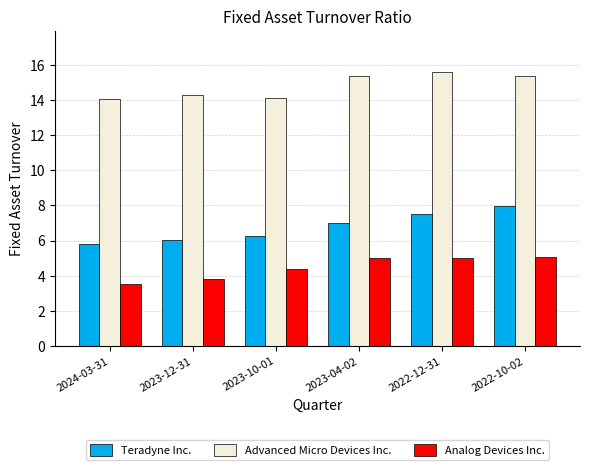

What is the difference between the highest and lowest values at 2024-03-31?

10.5